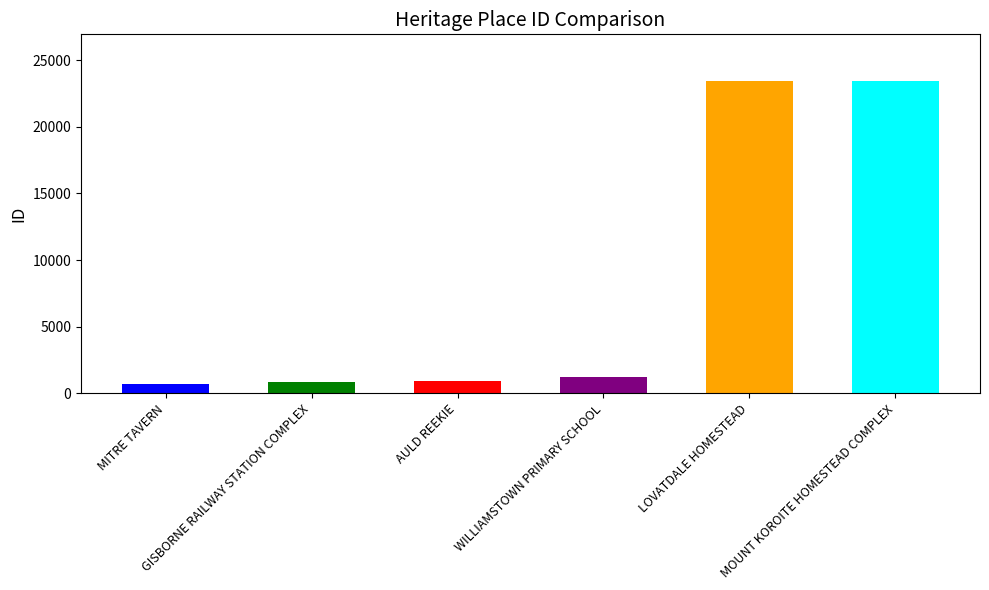

Read the value at MOUNT KOROITE HOMESTEAD COMPLEX.

23420